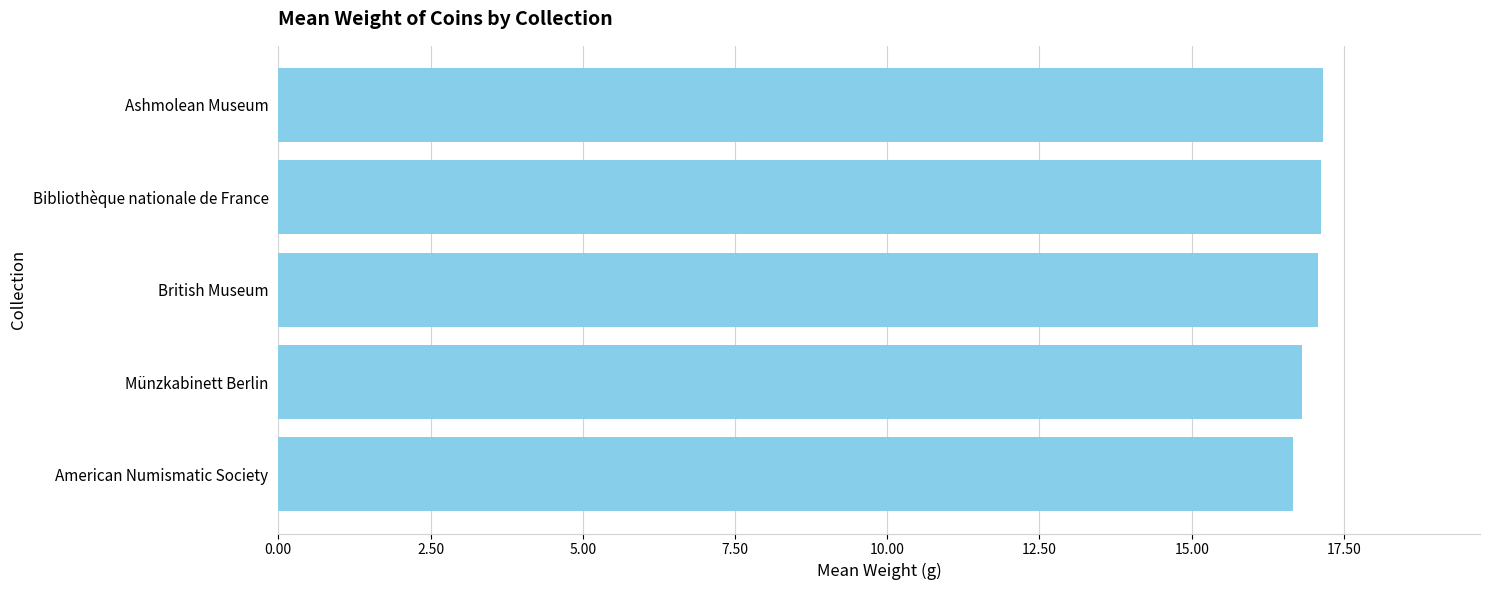

What value does the data have at Ashmolean Museum?

17.2